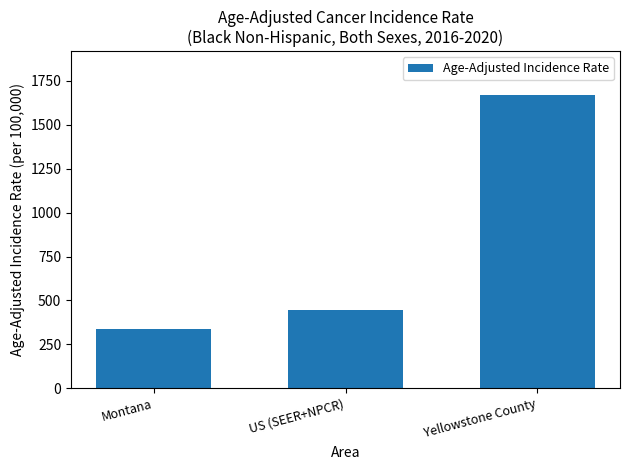

What is the minimum value shown in the chart?

340.0